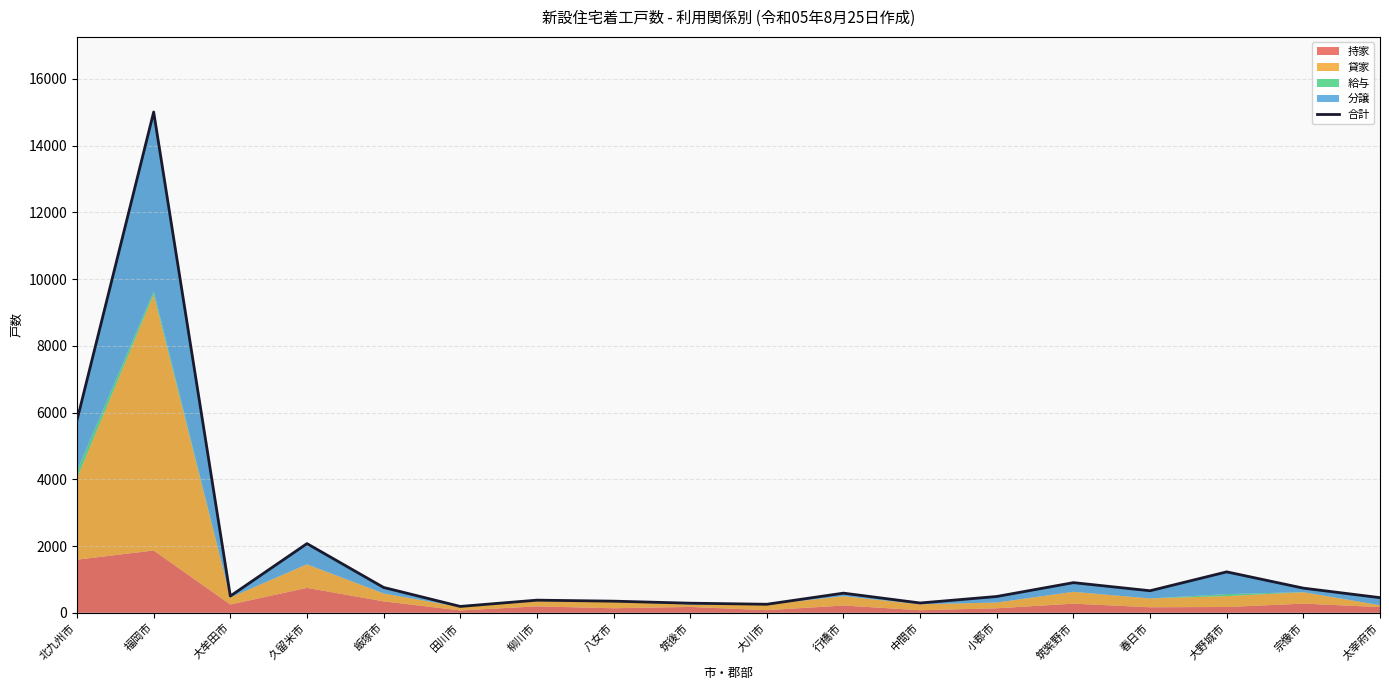

How many values are below 587?

9